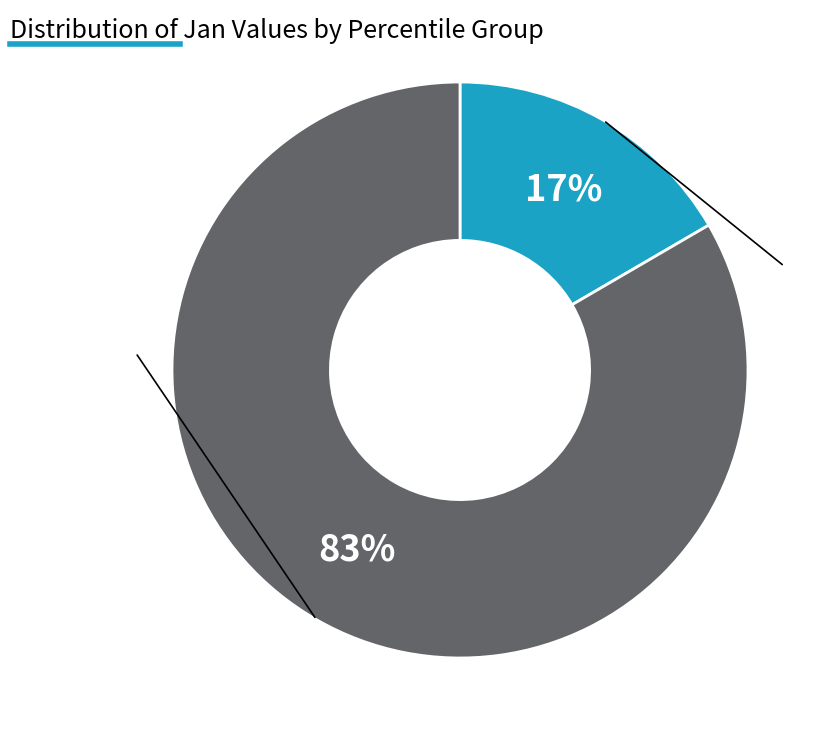

Is there a majority slice in this chart?

Yes